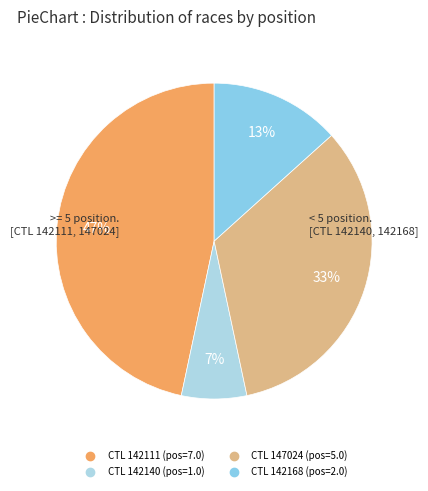

Rank the categories by value from lowest to highest.

142140, 142168, 147024, 142111